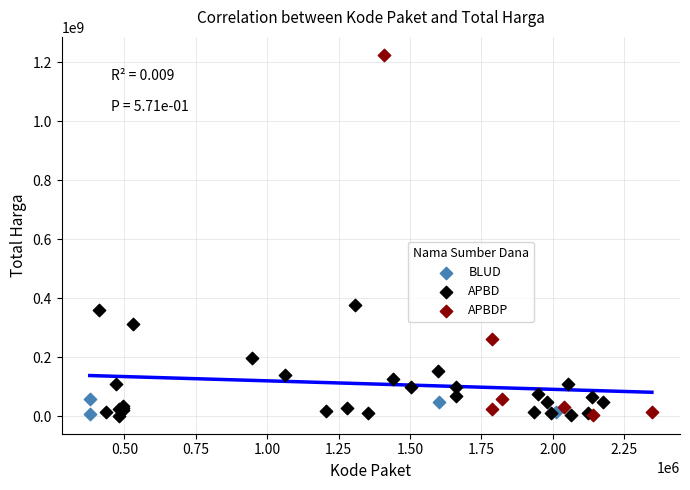

Which series reaches the maximum Y coordinate?

APBDP